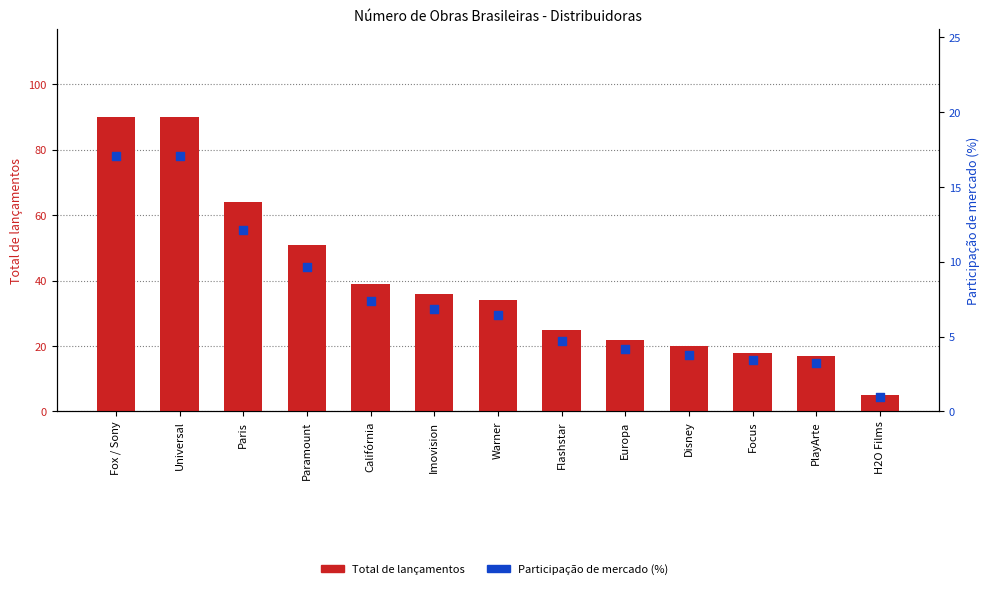

What are all the series names shown in the legend?

Total de lançamentos, Participação de mercado (%)